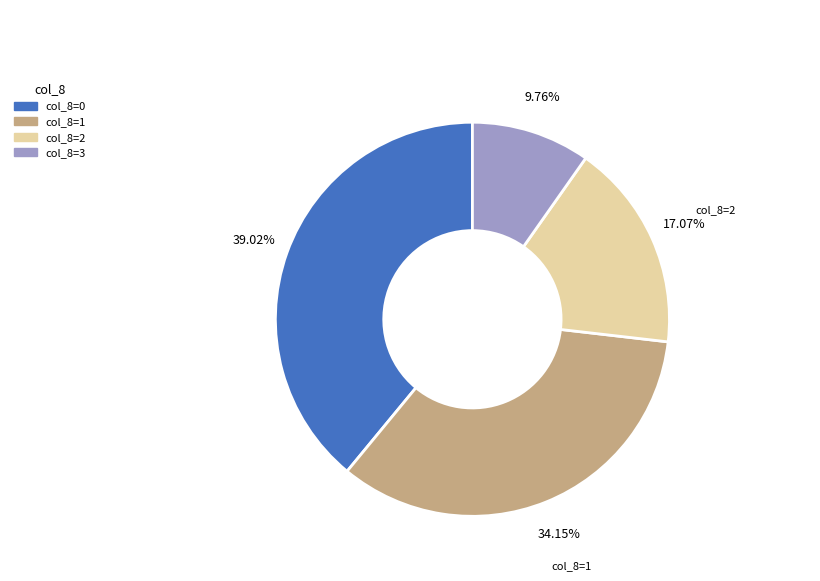

Is there any slice that represents more than half of the pie?

No